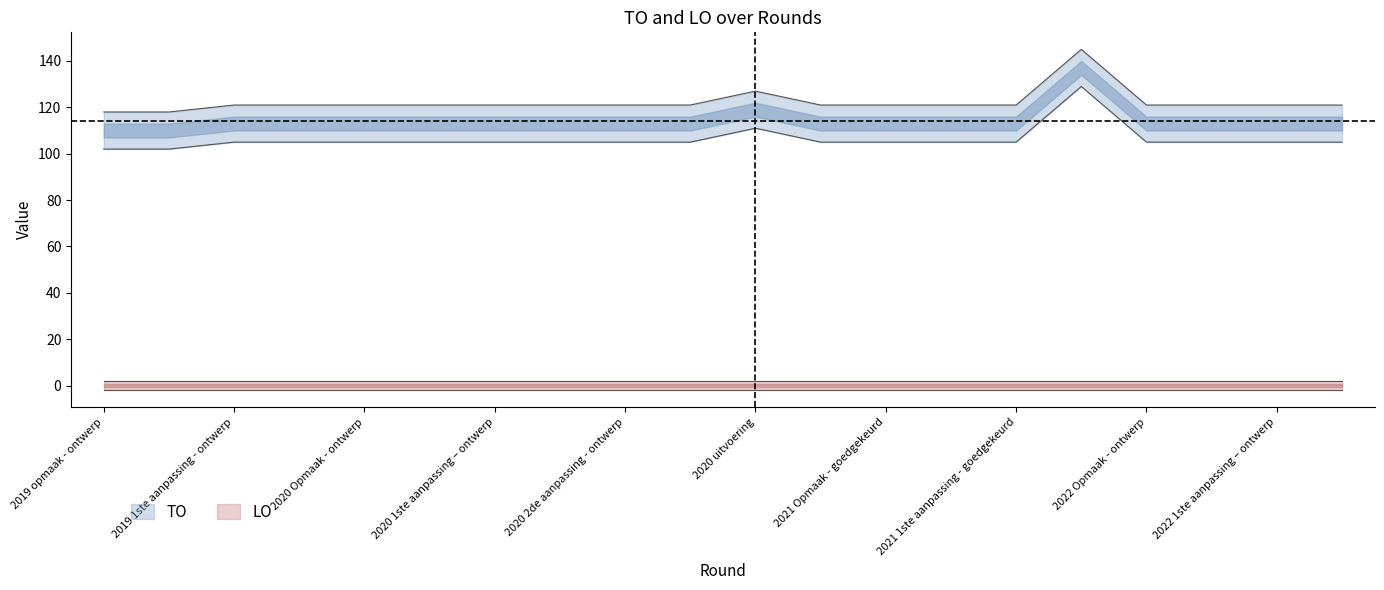

Read the value at 2021 uitvoering, to the nearest 10.

140